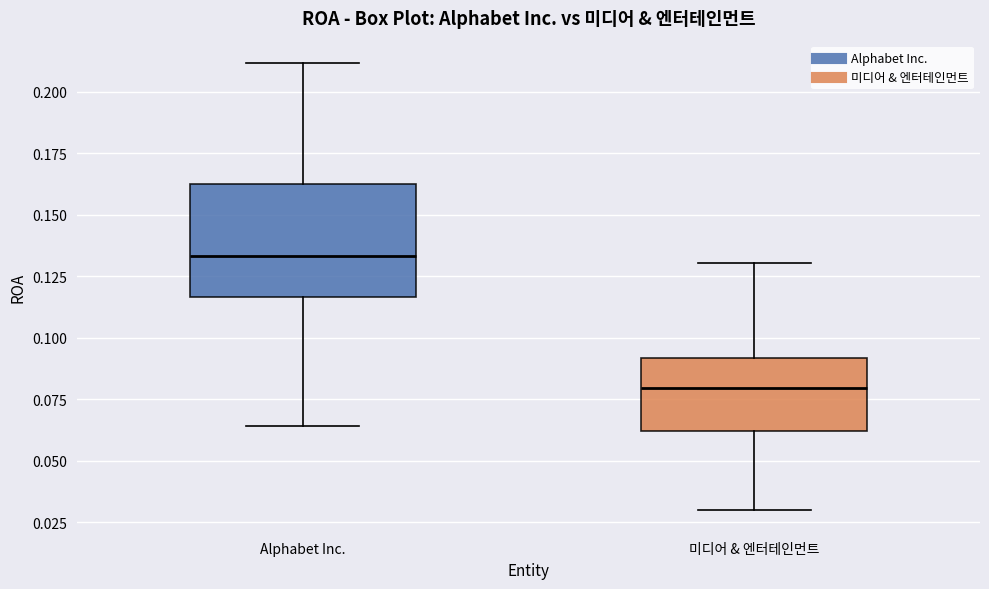

Where does the lower whisker of the box for 미디어 & 엔터테인먼트 end on the y-axis? The values are not printed on the chart, so give them approximately, as read against the axis.

0.030